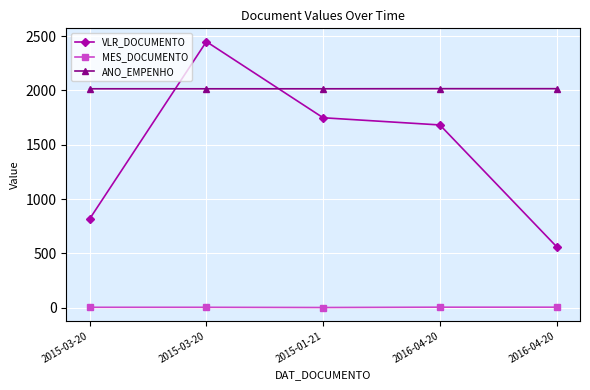

What is the label of the 3rd point from the left?

2015-01-21